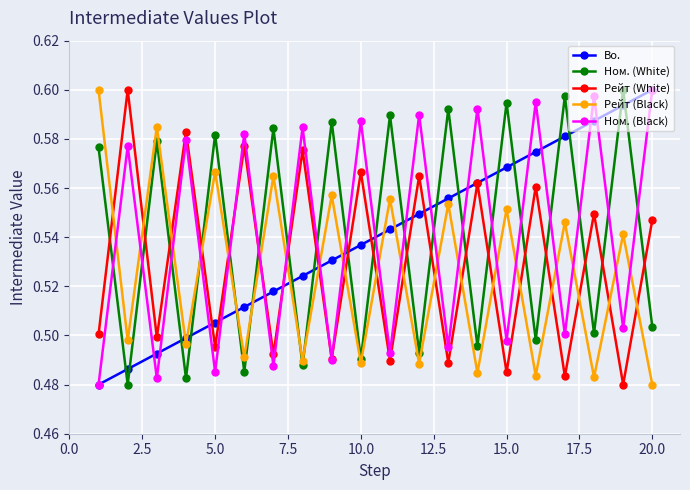

At how many categories does at least one series exceed 0?

20